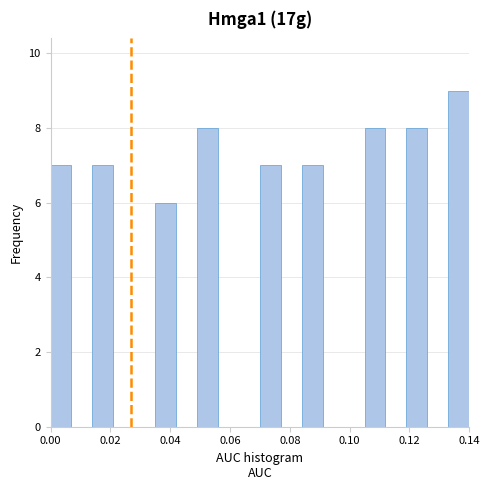

Around what value on the x-axis is the tallest bar? Give the approximate position of its centre, as read against the axis.

0.136